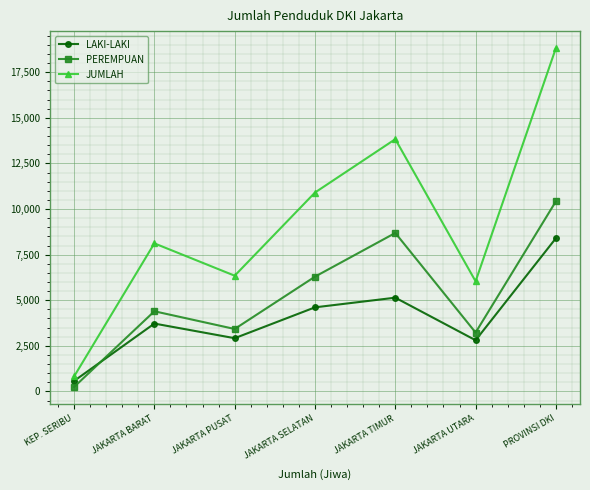

Is it true that PEREMPUAN equals 3425 at JAKARTA PUSAT?

True